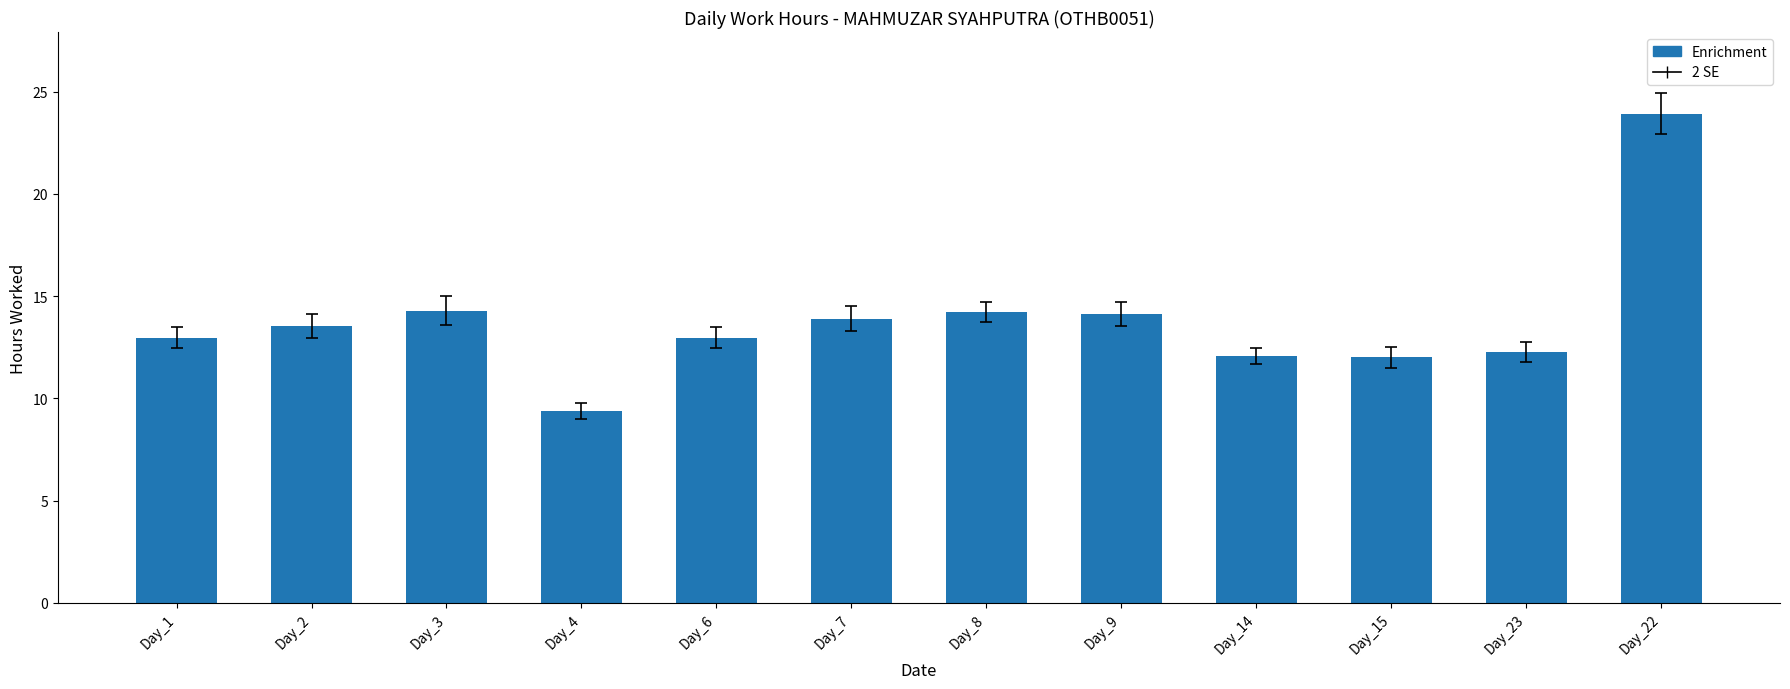

What is the value of the 8th bar from the left?

14.1